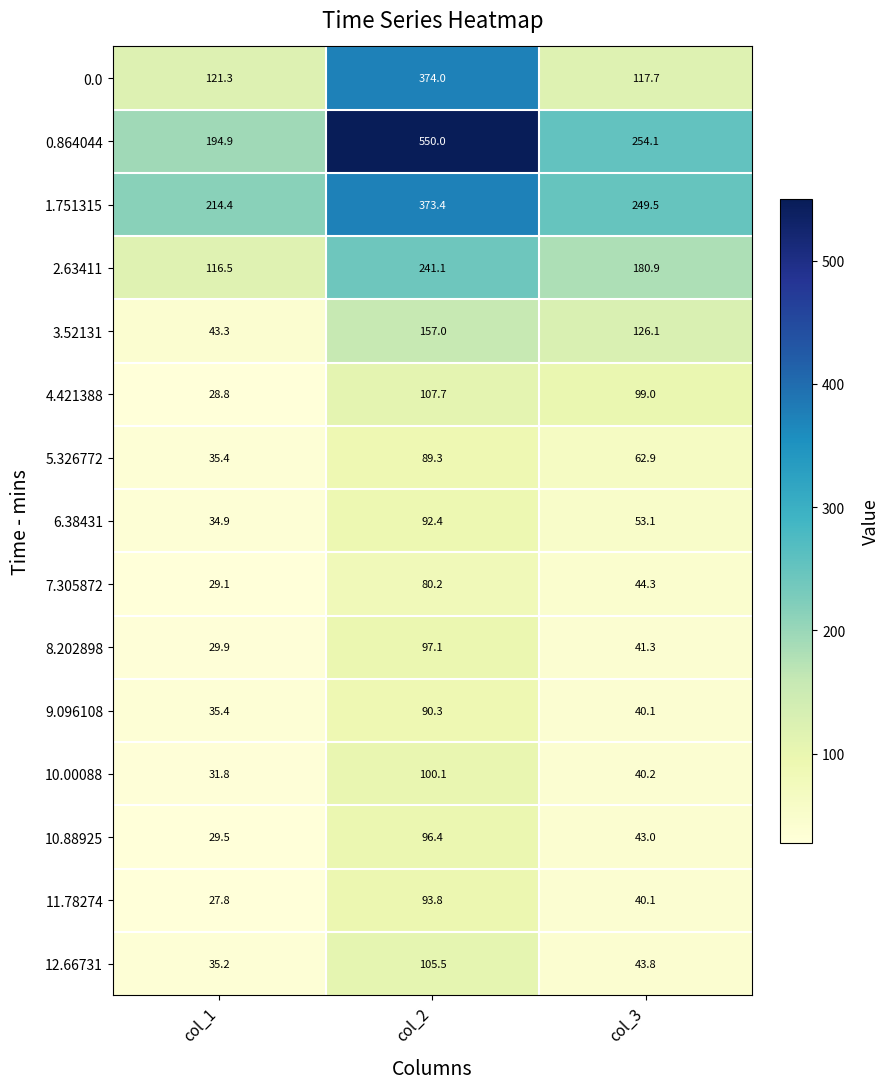

Rank the series by their maximum value, from lowest to highest.

7.305872, 5.326772, 9.096108, 6.38431, 11.78274, 10.88925, 8.202898, 10.00088, 12.66731, 4.421388, 3.52131, 2.63411, 1.751315, 0.0, 0.864044